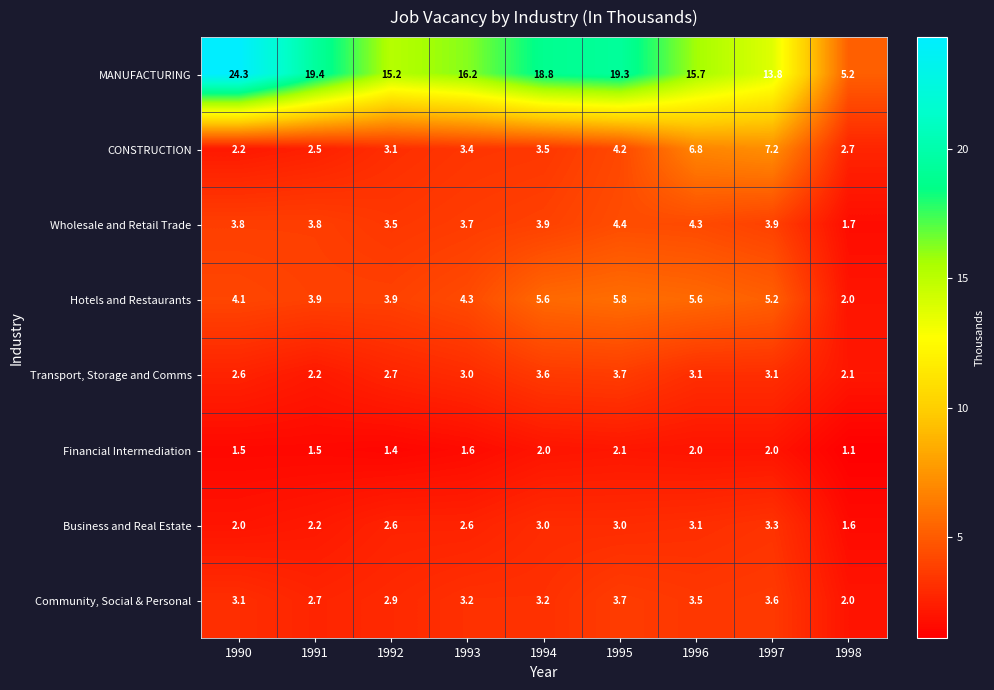

What is the difference between the highest and lowest values at 1995?

17.2